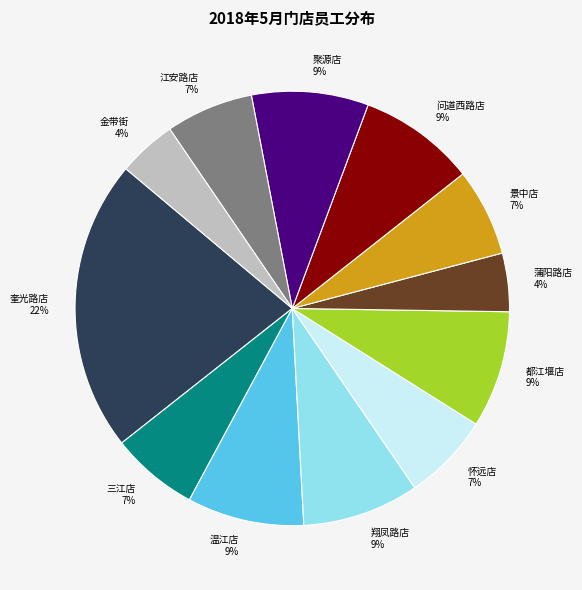

What is the largest slice in the pie chart?

奎光路店